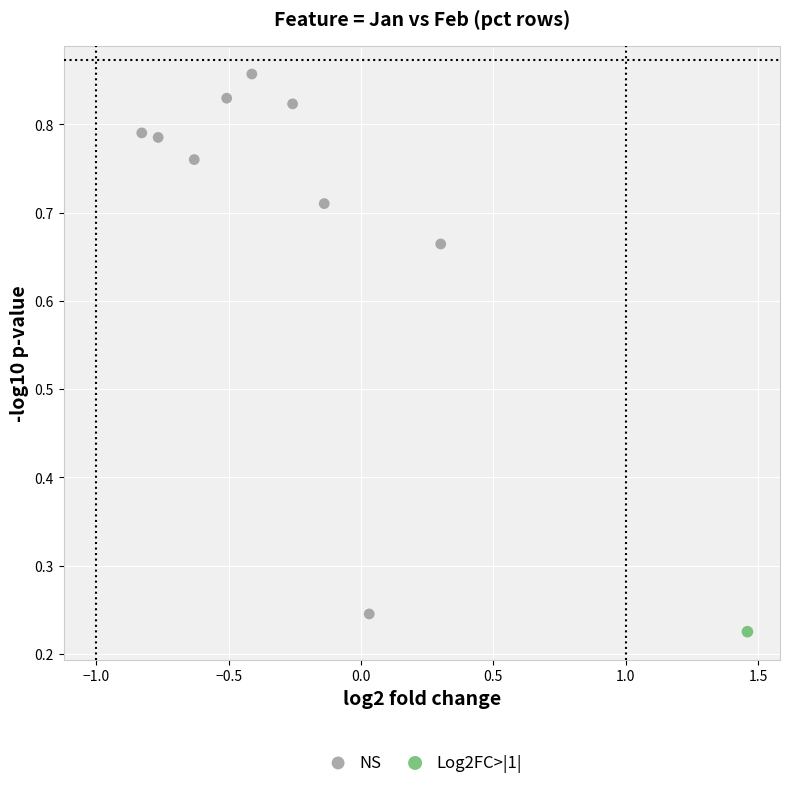

What are all the series names shown in the legend?

NS, Log2FC>|1|